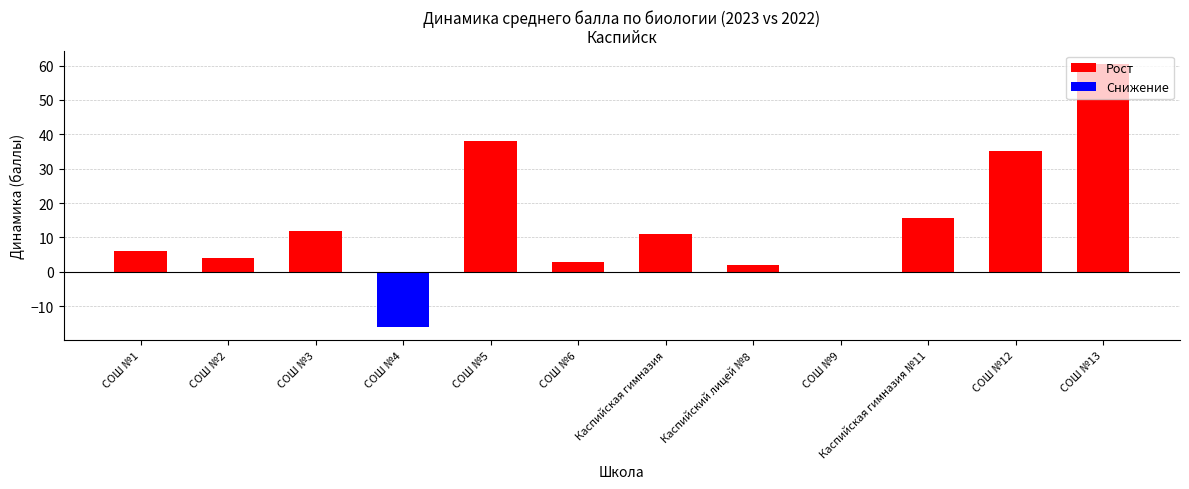

Are the bars horizontal?

No